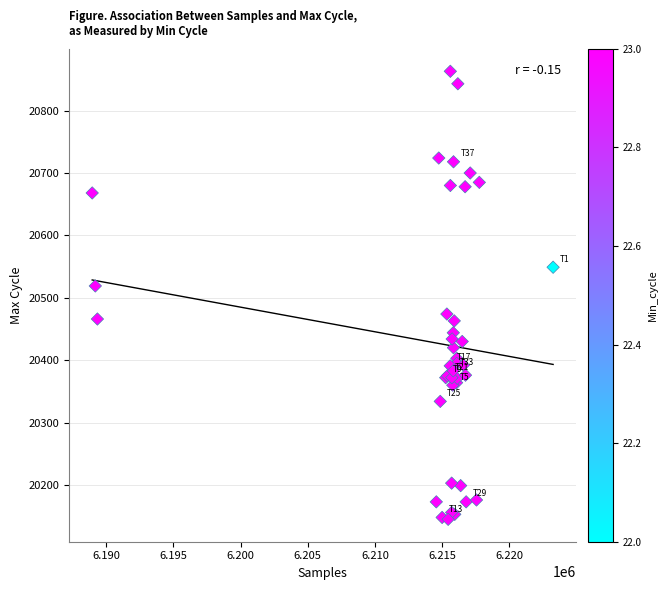

What Y value in the scatter plot is closest to 20504?

20519